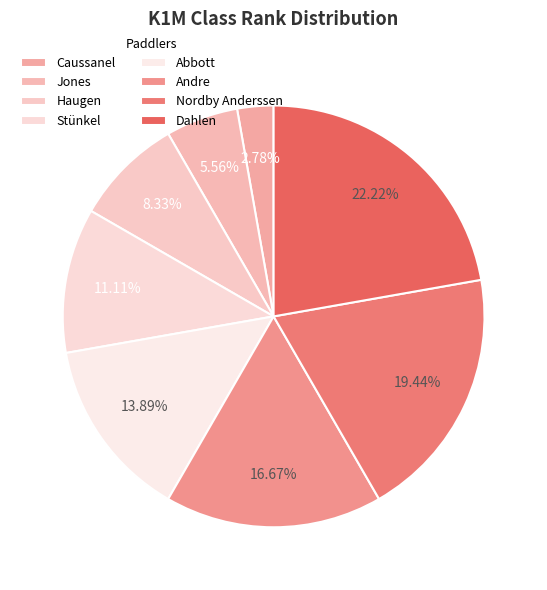

Combined, what portion of the pie is Dahlen and Stünkel?

33.3%